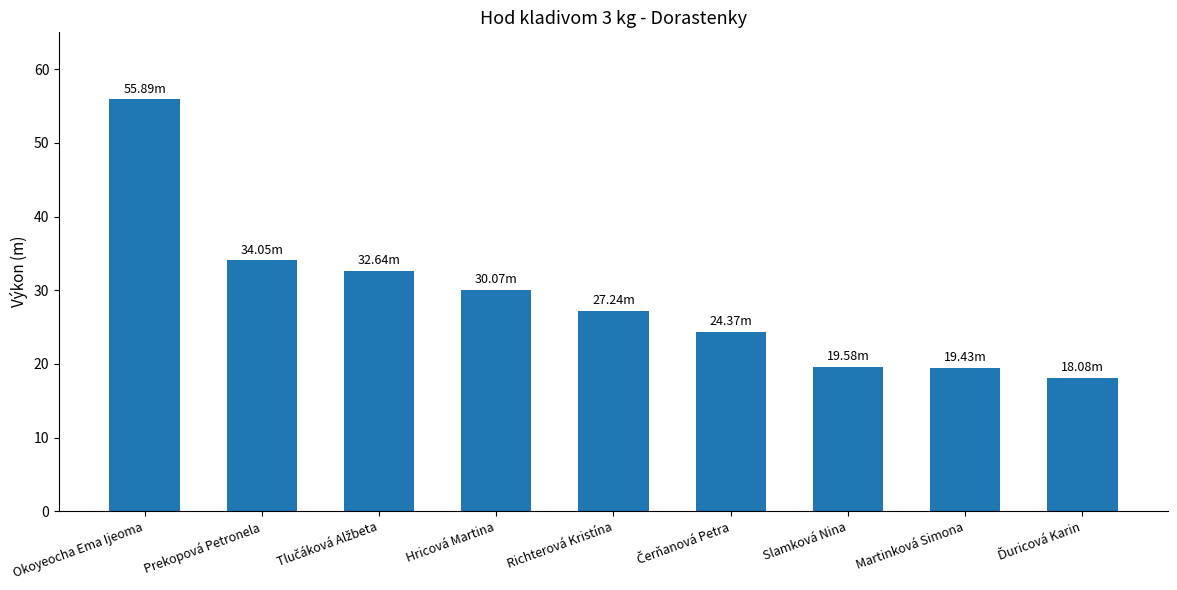

What position from the left is Okoyeocha Ema Ijeoma?

1